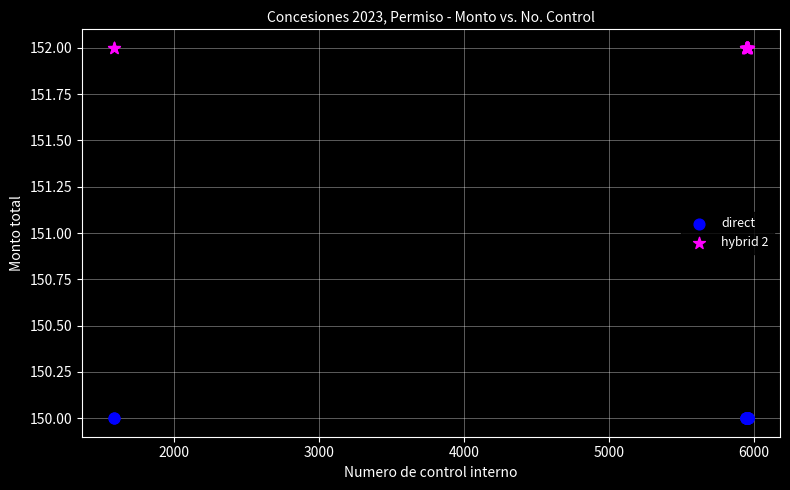

Which series contains the highest Y value?

hybrid 2